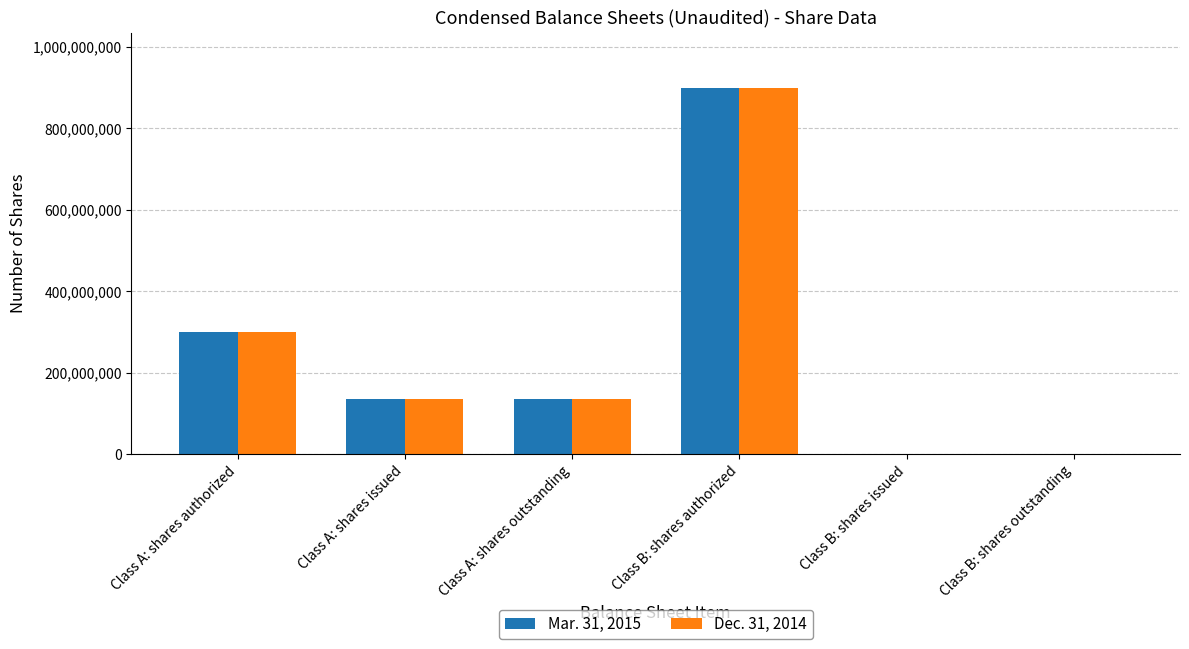

At which category is the sum across all series the highest?

Class B: shares authorized